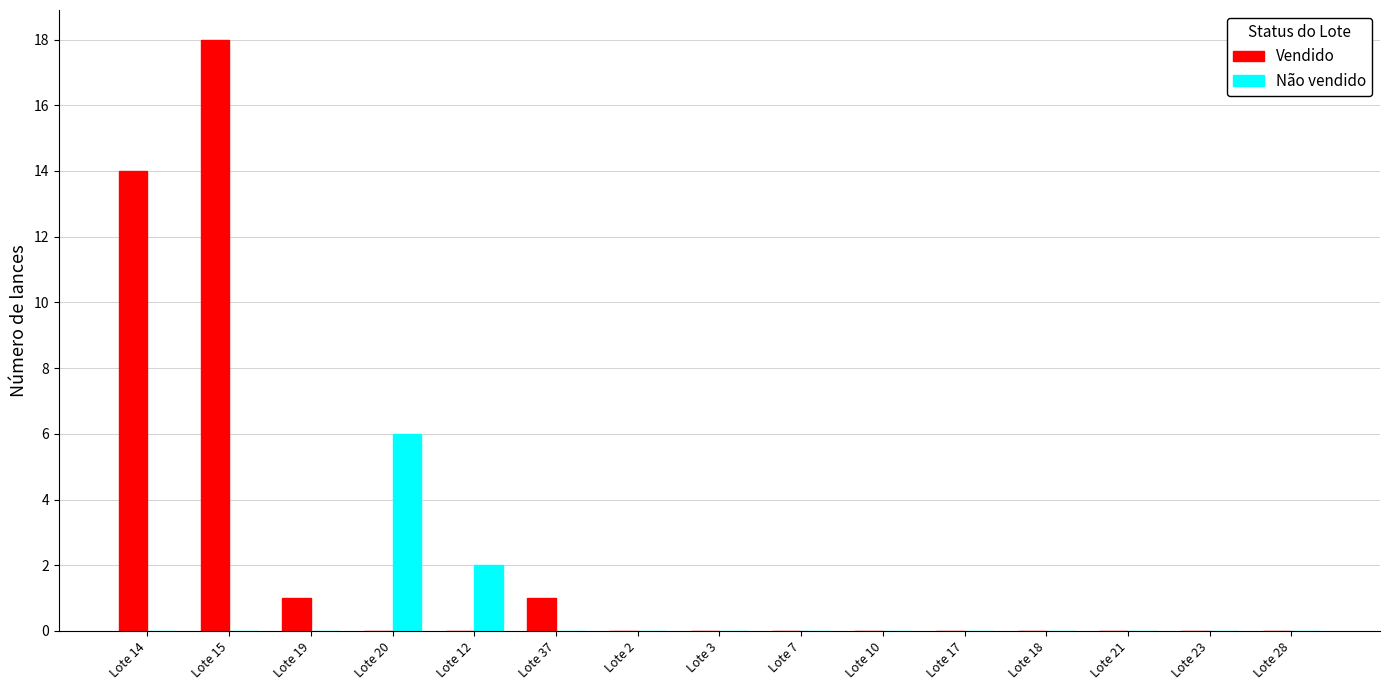

What is the sum of the Não vendido values at Lote 28 and Lote 20?

6